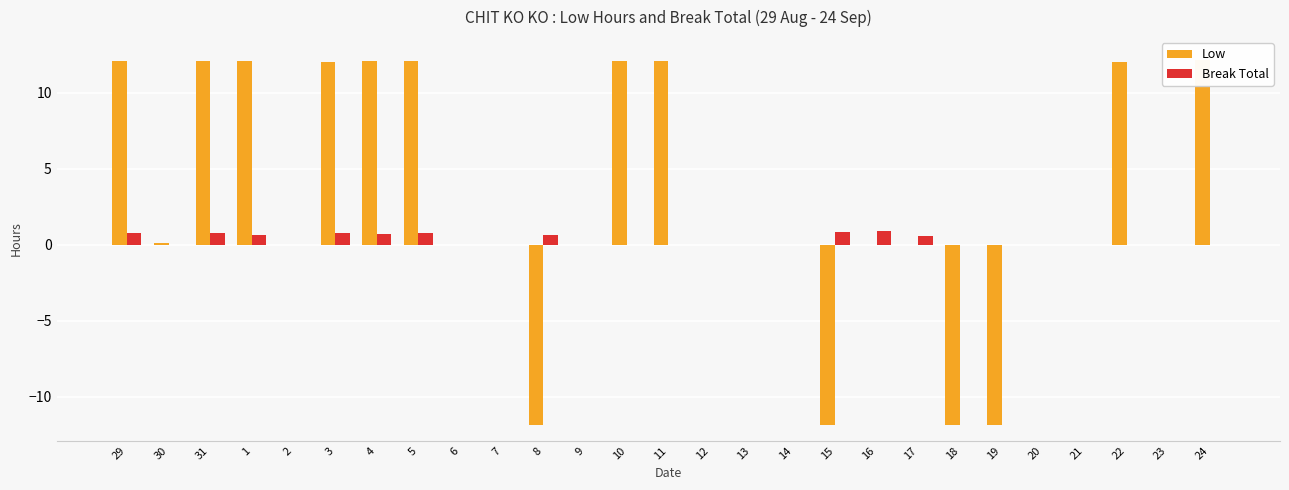

At which category is the sum across all series the highest?

29